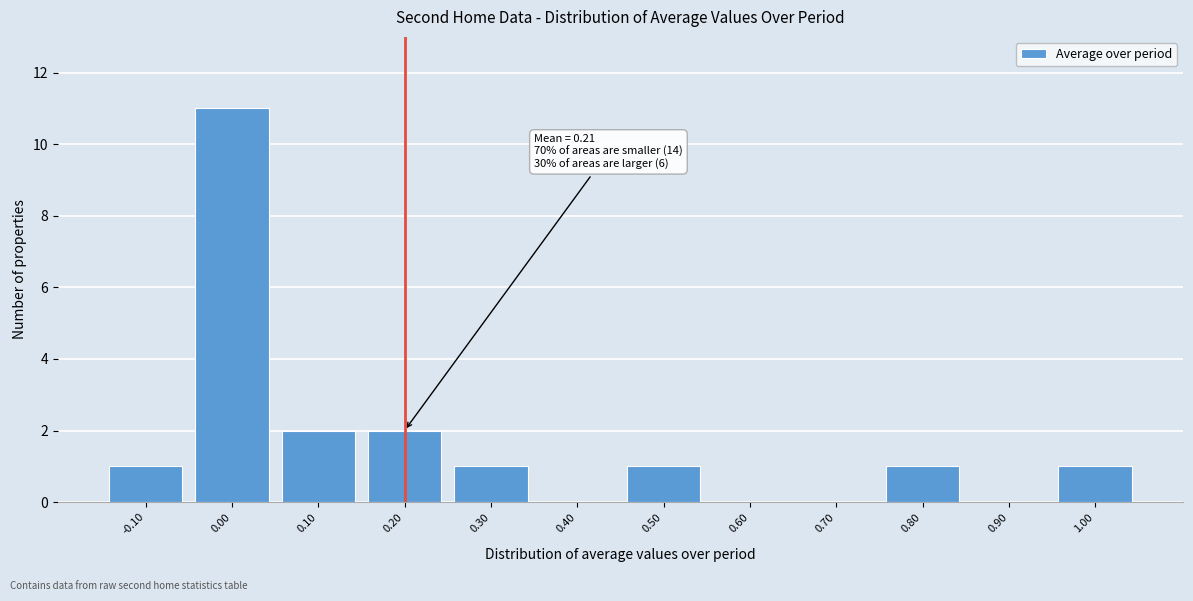

Reading right to left, transcribe all the data shown in this chart.

1.00=1	0.90=0	0.80=1	0.70=0	0.60=0	0.50=1	0.40=0	0.30=1	0.20=2	0.10=2	0.00=11	-0.10=1